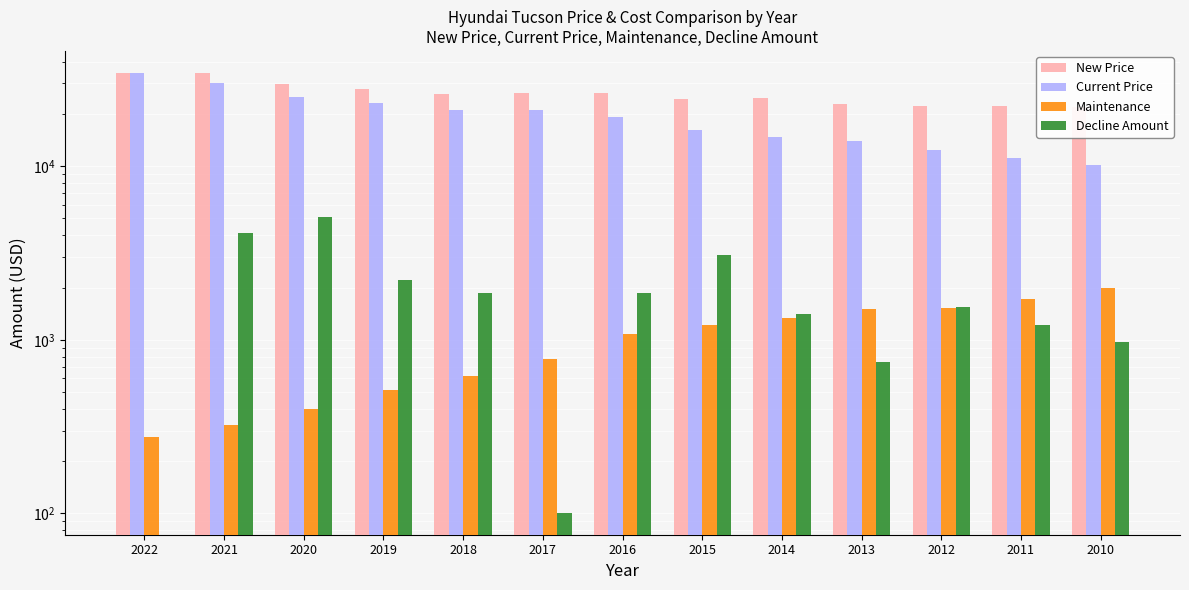

At which category is the sum across all series the highest?

2022